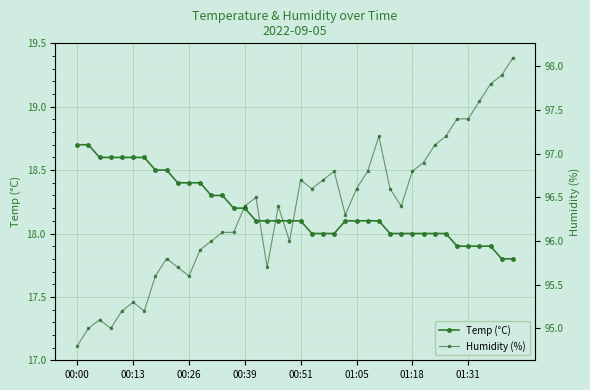

Between 14 and 23, which series saw the biggest shift?

Humidity (%)